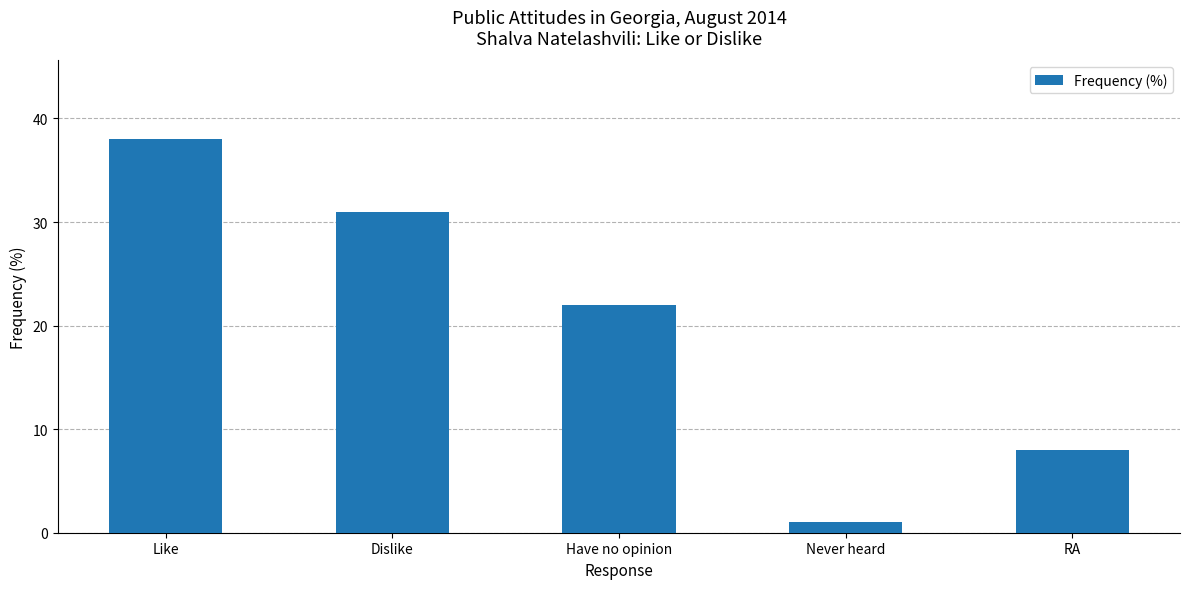

List the labels in order of value, smallest first.

Never heard, RA, Have no opinion, Dislike, Like